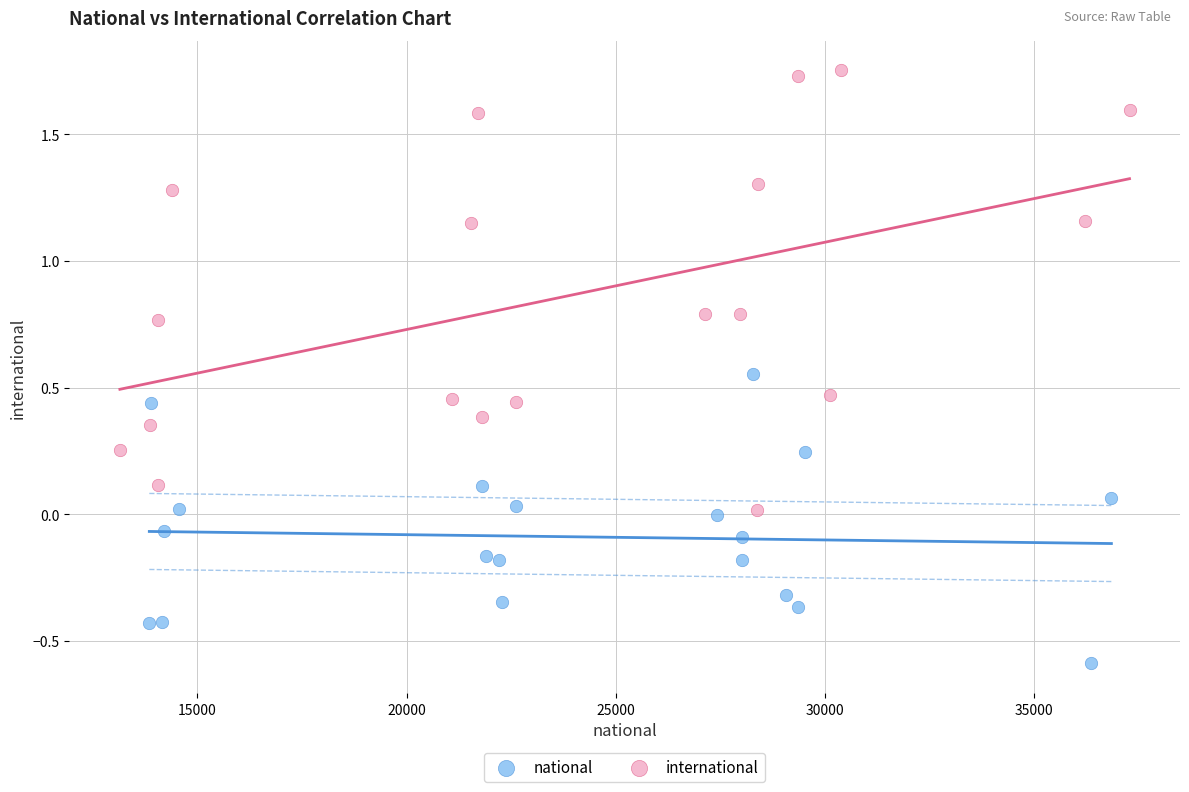

Which series contains the highest Y value?

international